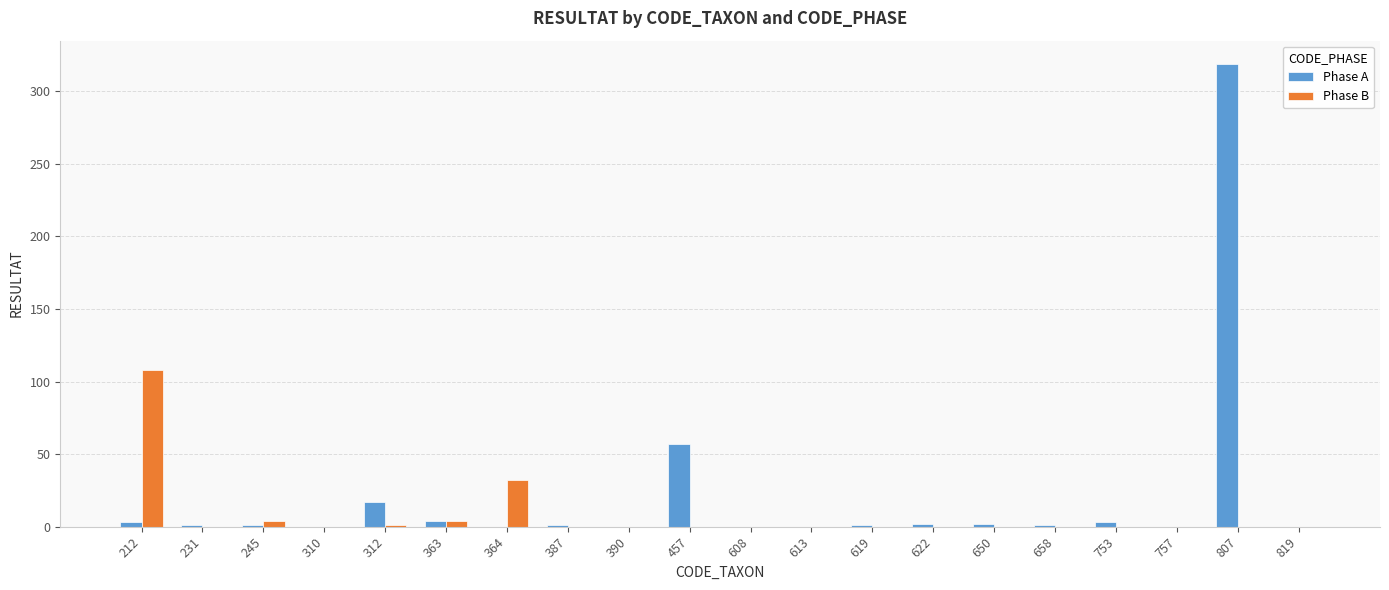

True or false: Phase B has a value of 0 at 650.

True